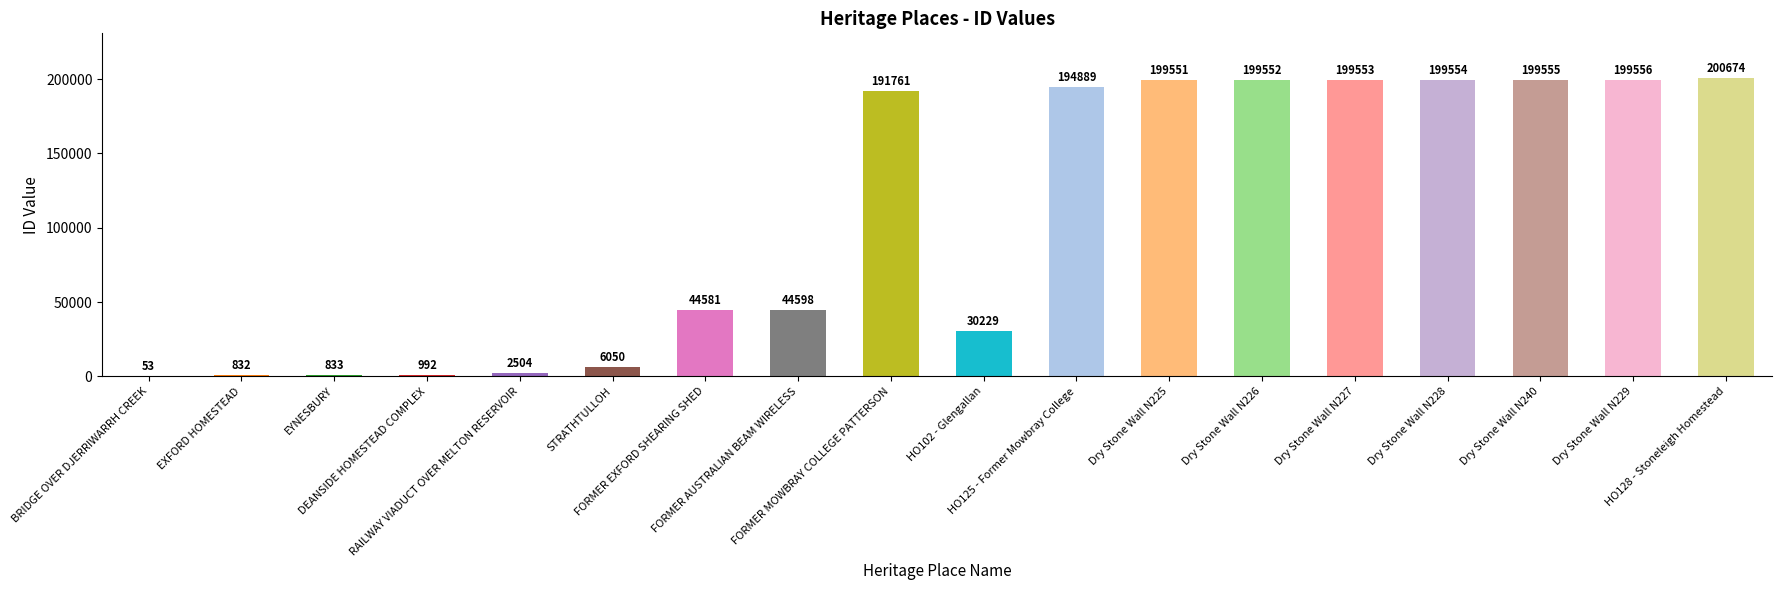

What is the greatest value displayed?

200674